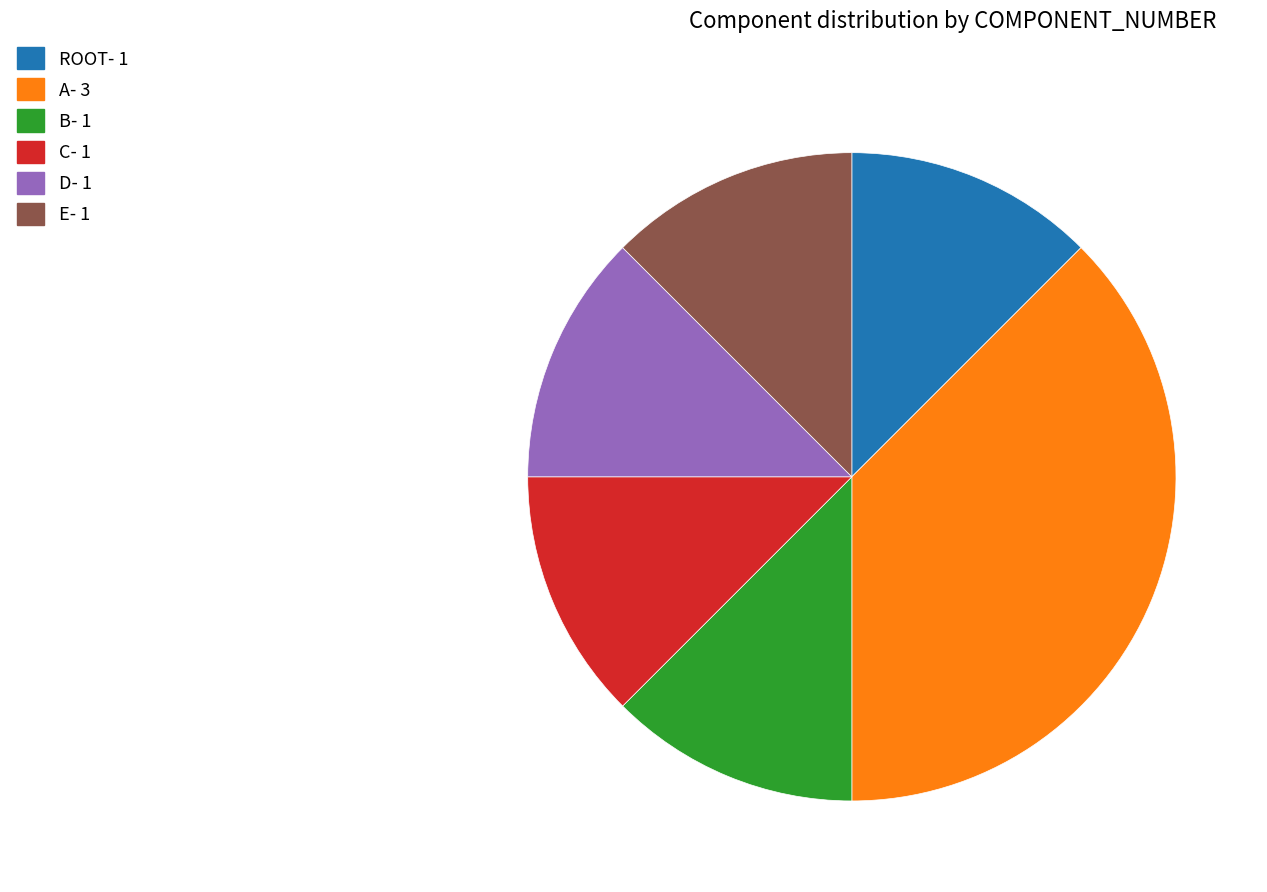

Count the number of slices in the pie.

6